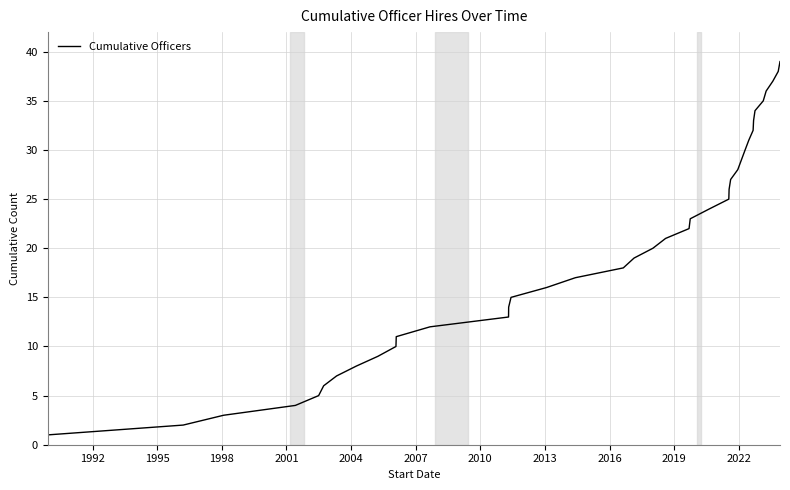

What is the greatest value displayed?

39